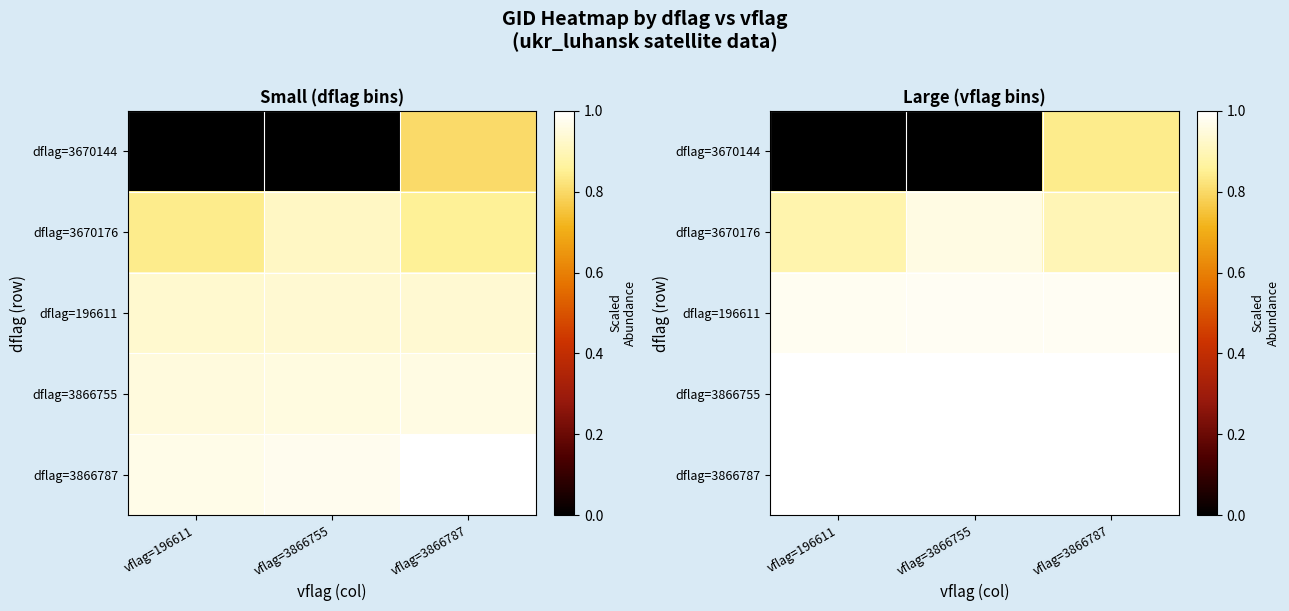

Which series has the largest total across all categories?

dflag=3866787